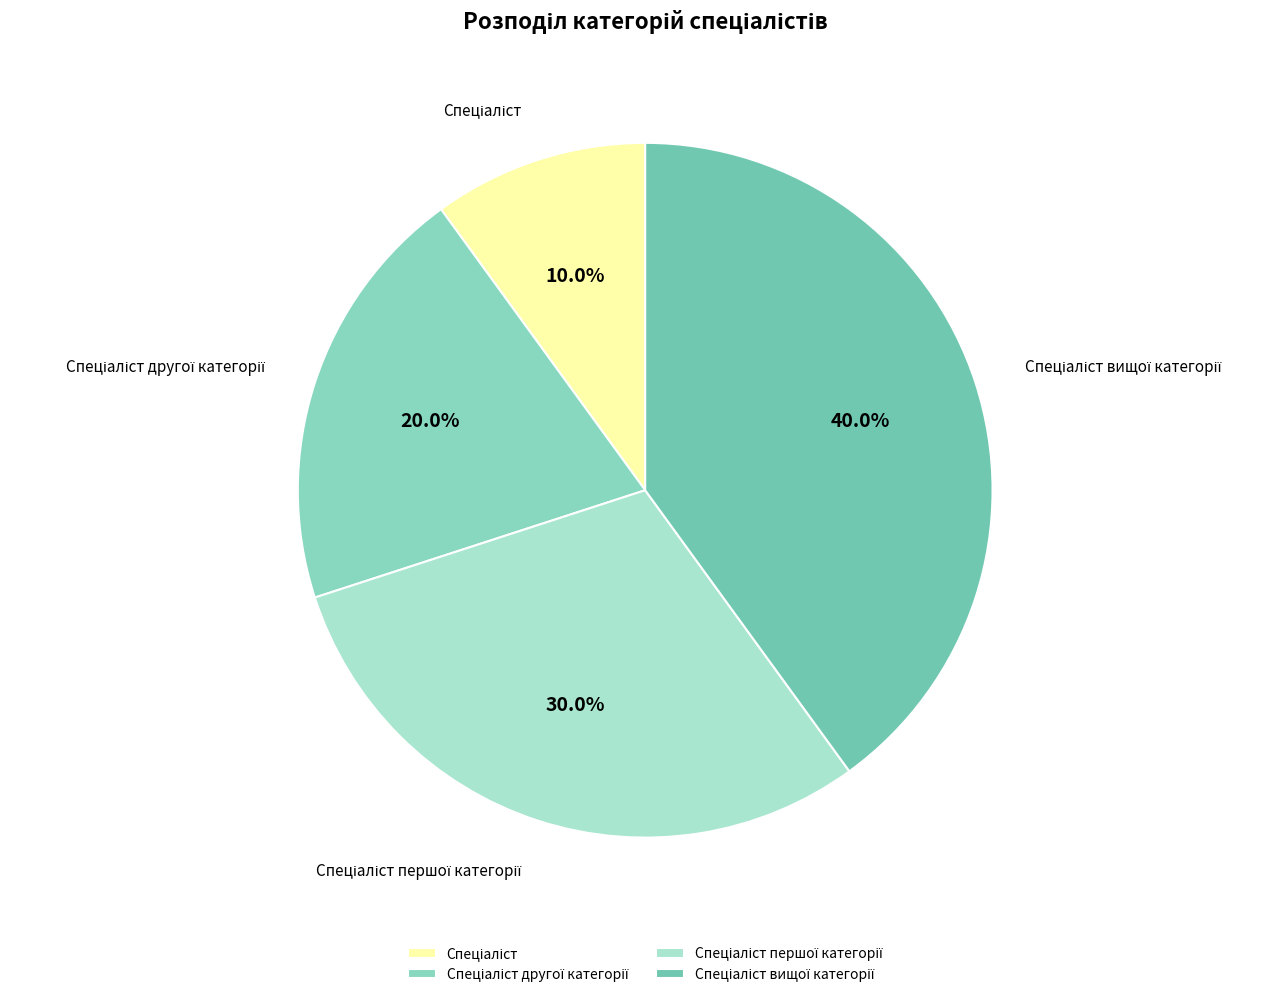

Is there any slice that represents more than half of the pie?

No